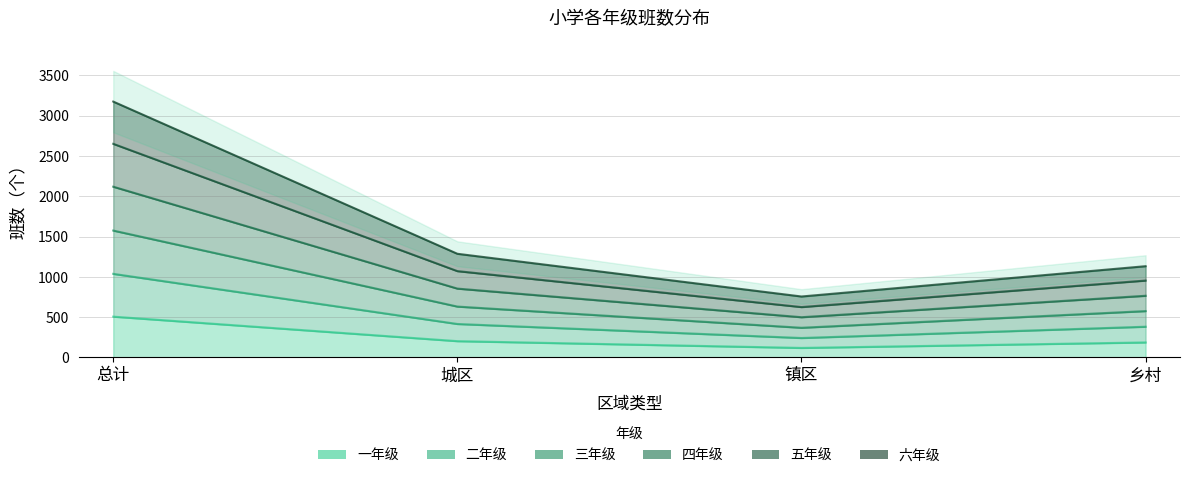

Which series has the largest total across all categories?

四年级